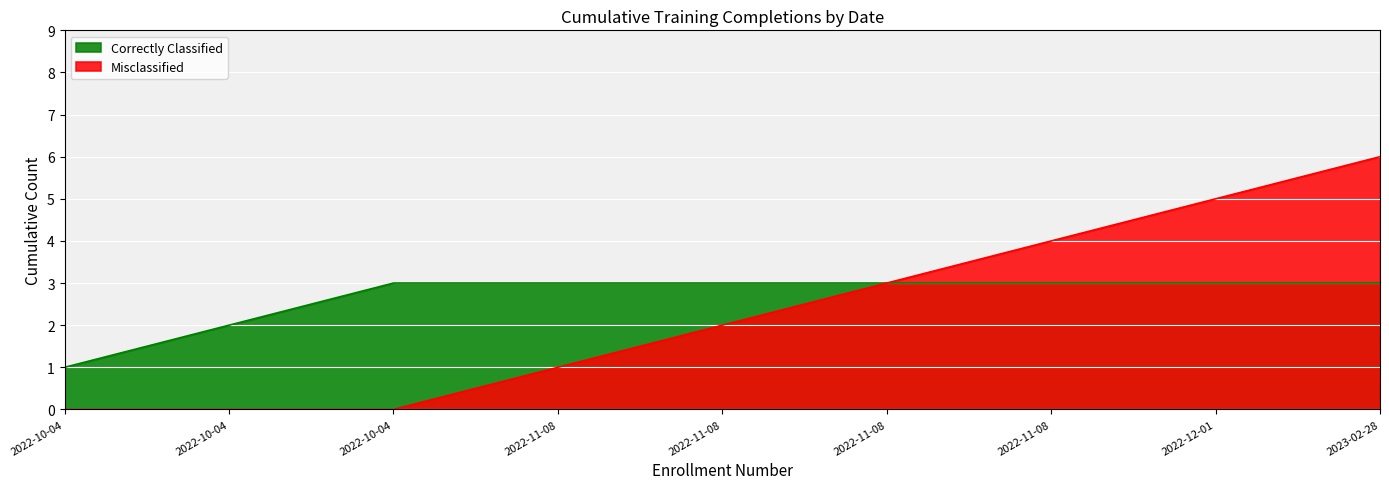

How many distinct data groups are displayed?

2